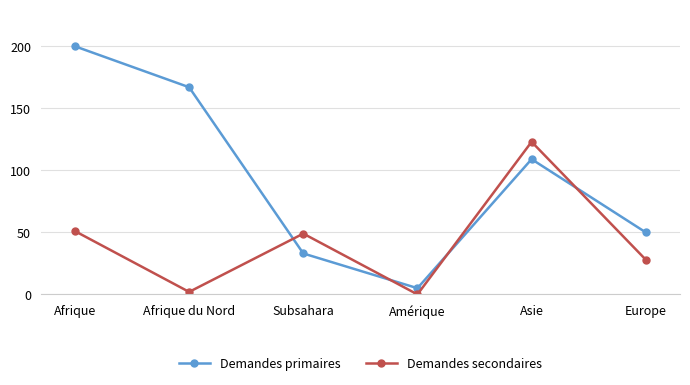

What is the difference between the highest and lowest values at Afrique du Nord?

165